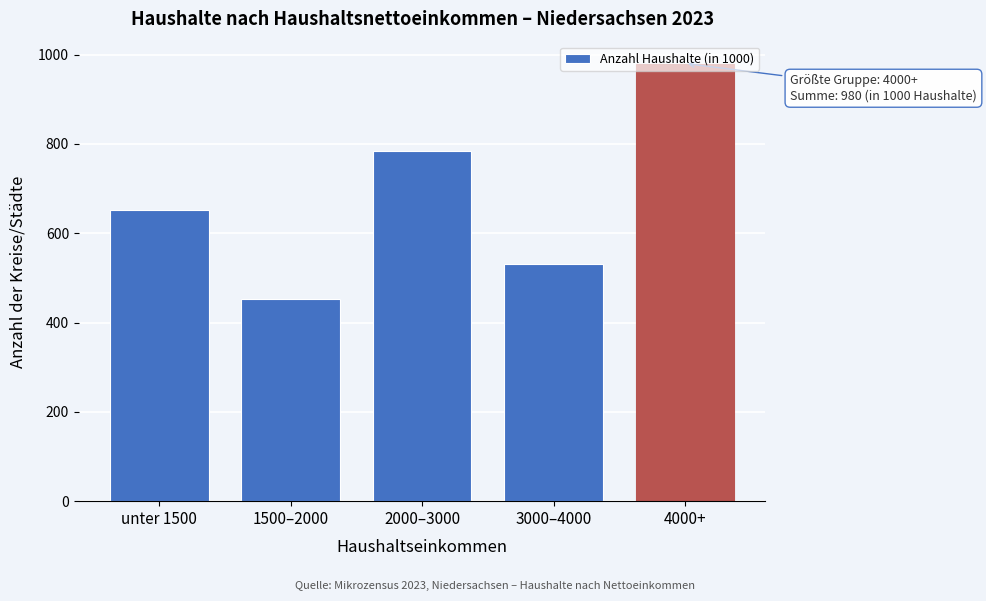

List the labels in order of value, largest first.

4000+, 2000–3000, unter 1500, 3000–4000, 1500–2000